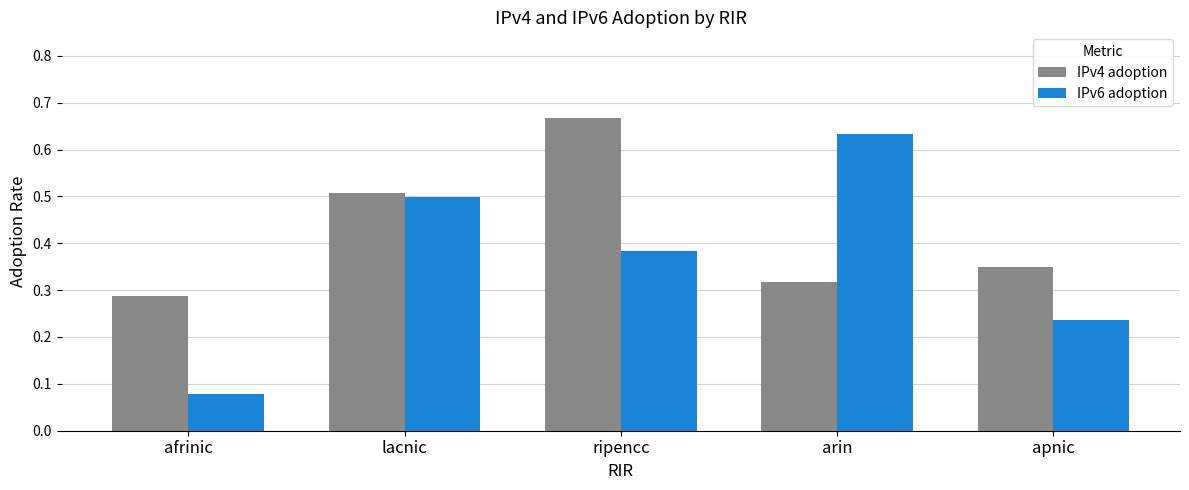

What is the label of the 1st bar from the right?

apnic